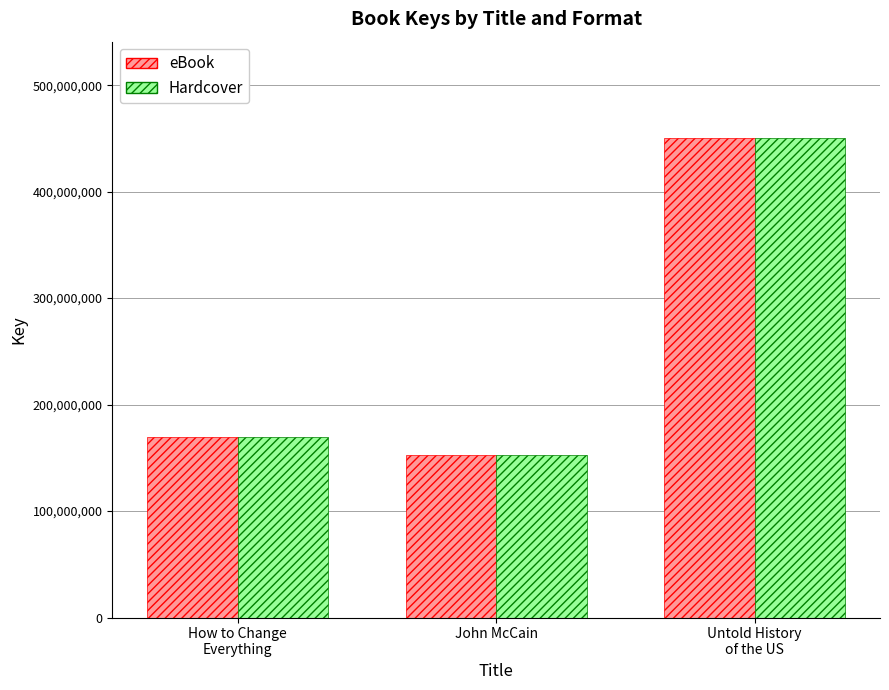

The eBook series shows 450731722 at Untold History
of the US. True or false?

True